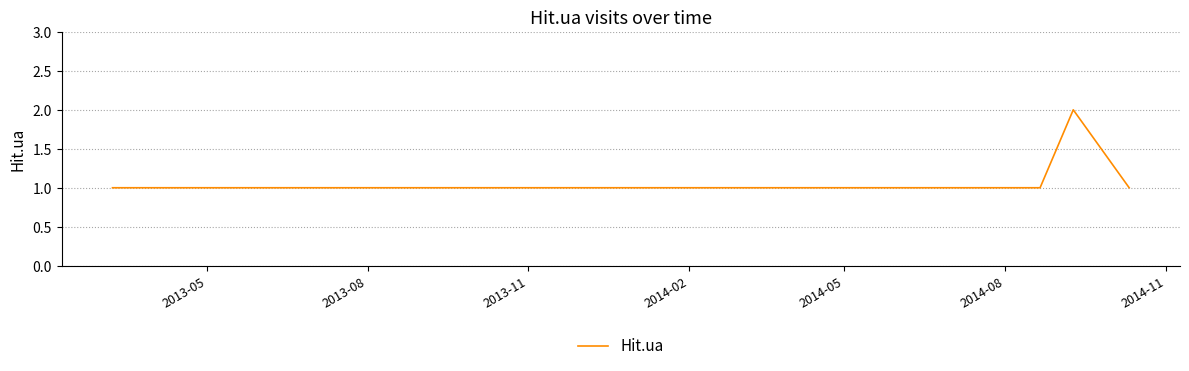

How many values are between 1 and 2?

25